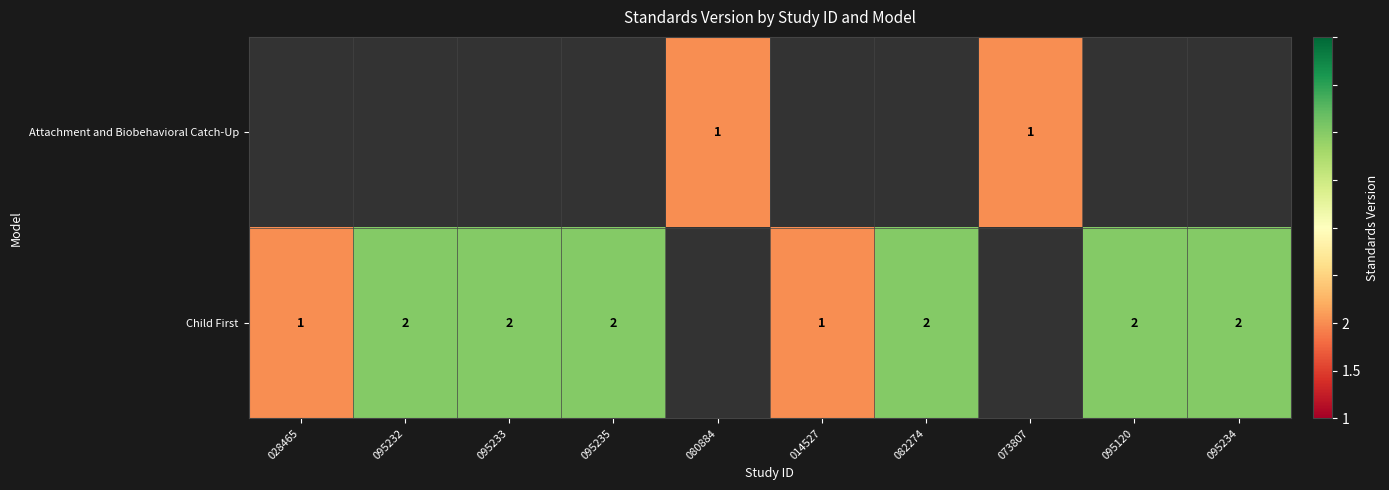

Is it true that Attachment and Biobehavioral Catch-Up equals 2 at 073807?

False